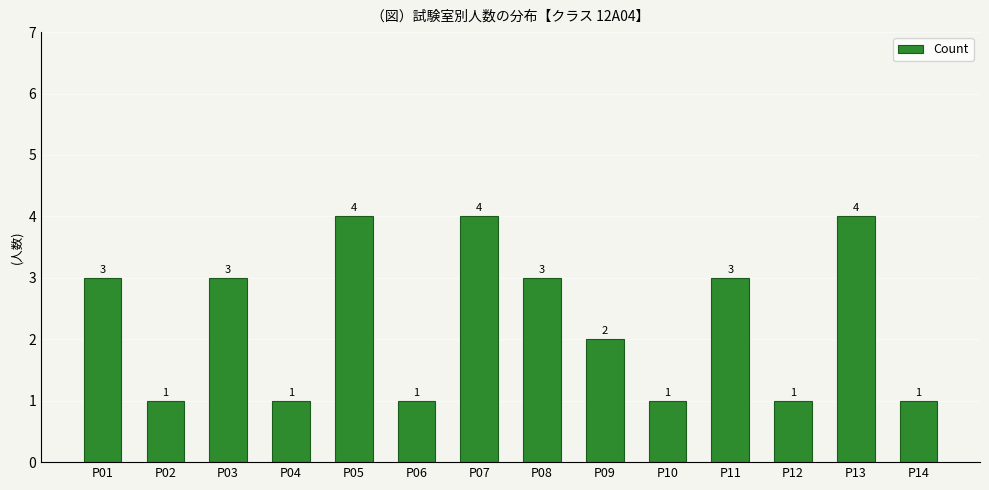

What is the ratio of the value at P06 to the value at P09?

0.5